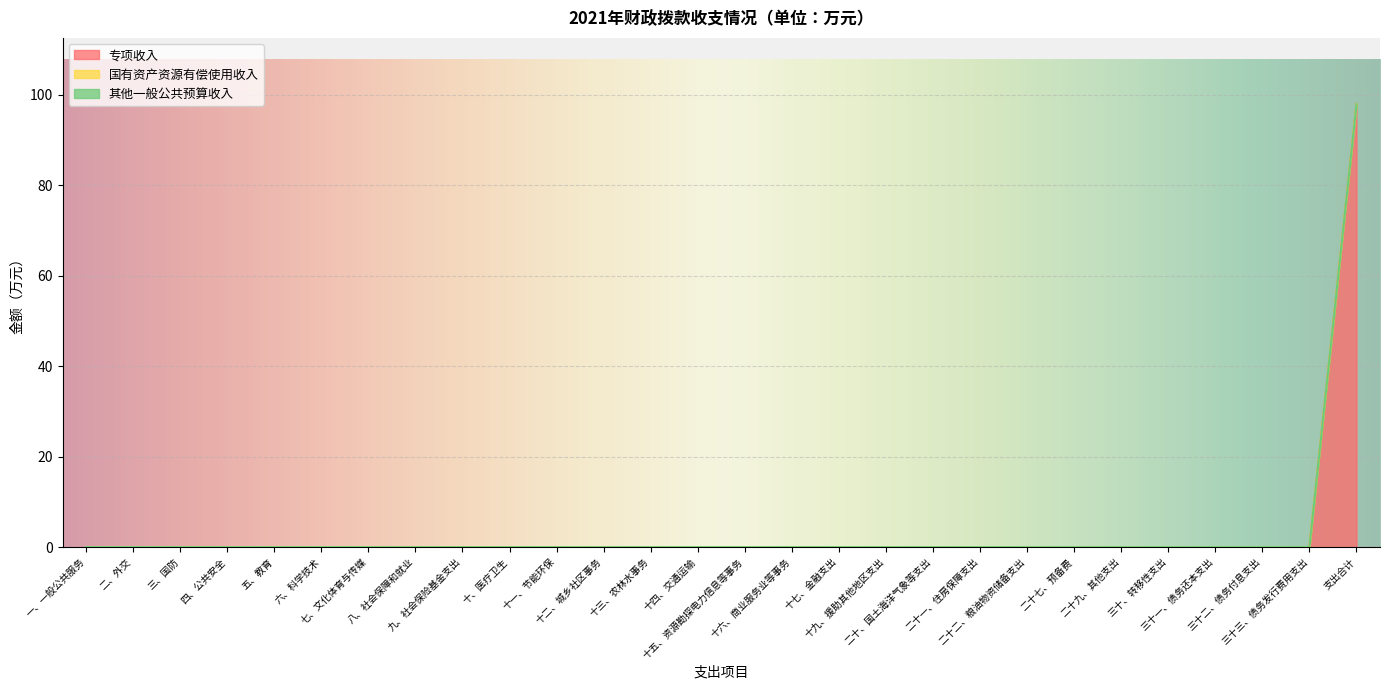

What position from the right is 三十、转移性支出?

5